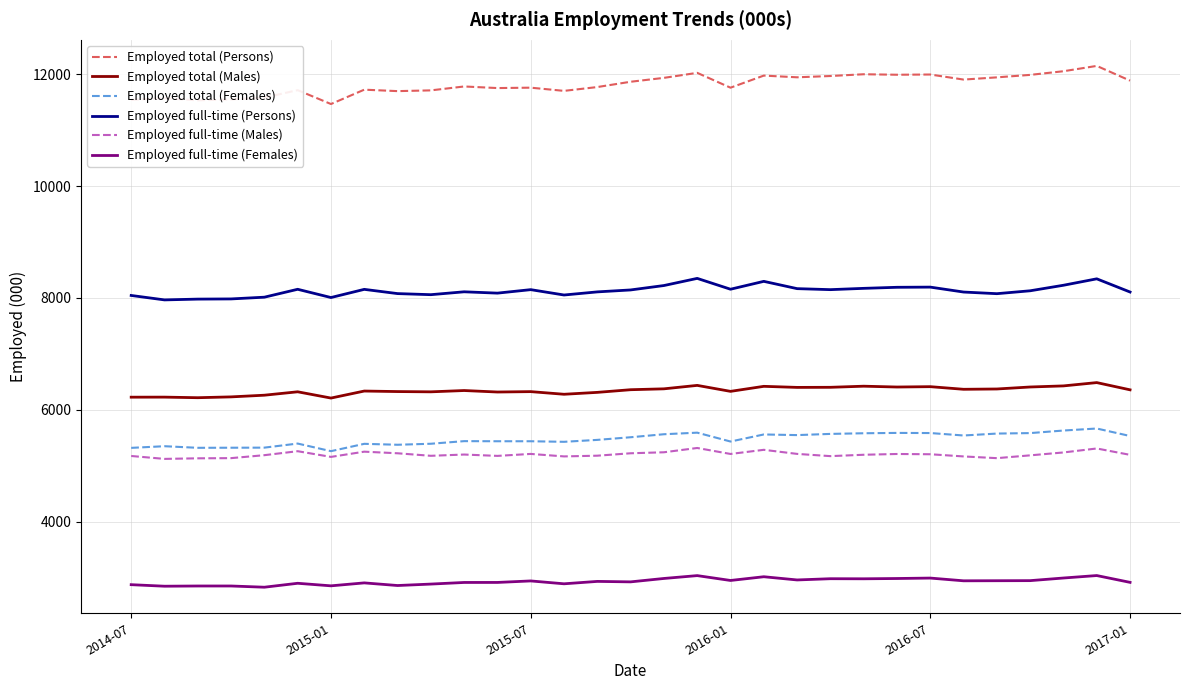

Rank the series by their maximum value, from lowest to highest.

Employed full-time (Females), Employed full-time (Males), Employed total (Females), Employed total (Males), Employed full-time (Persons), Employed total (Persons)